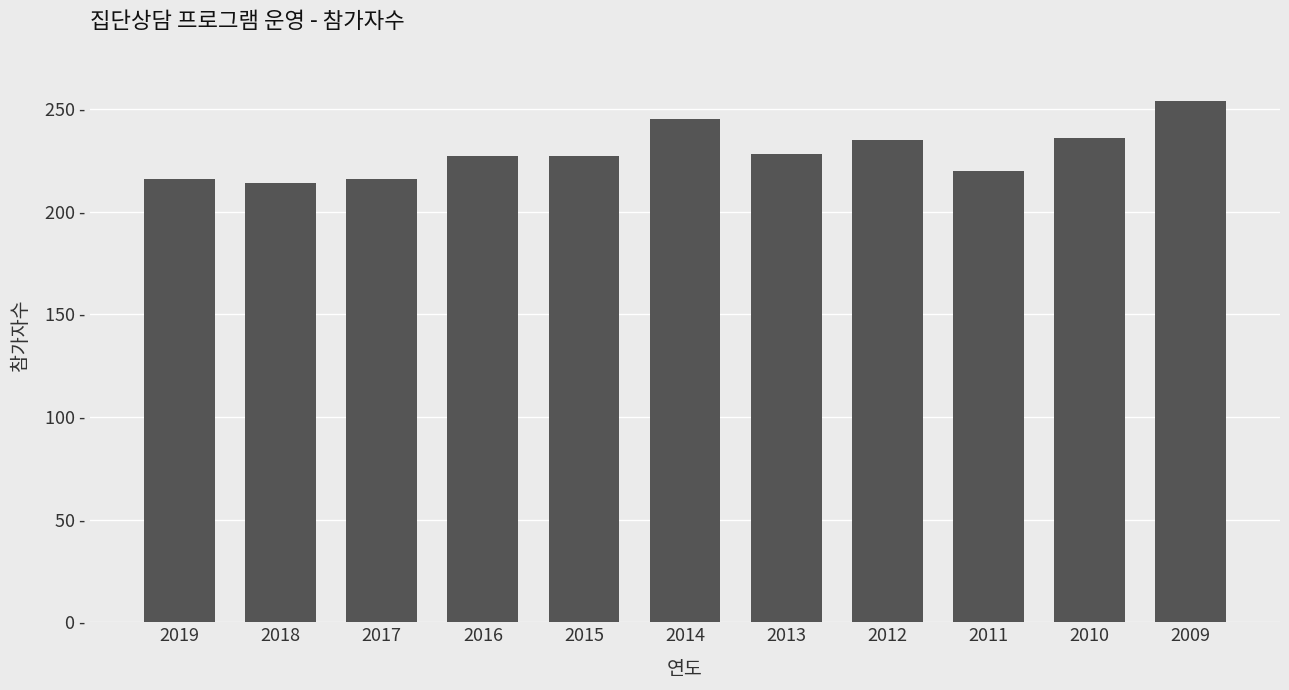

What is the value of the 7th bar from the left?

228